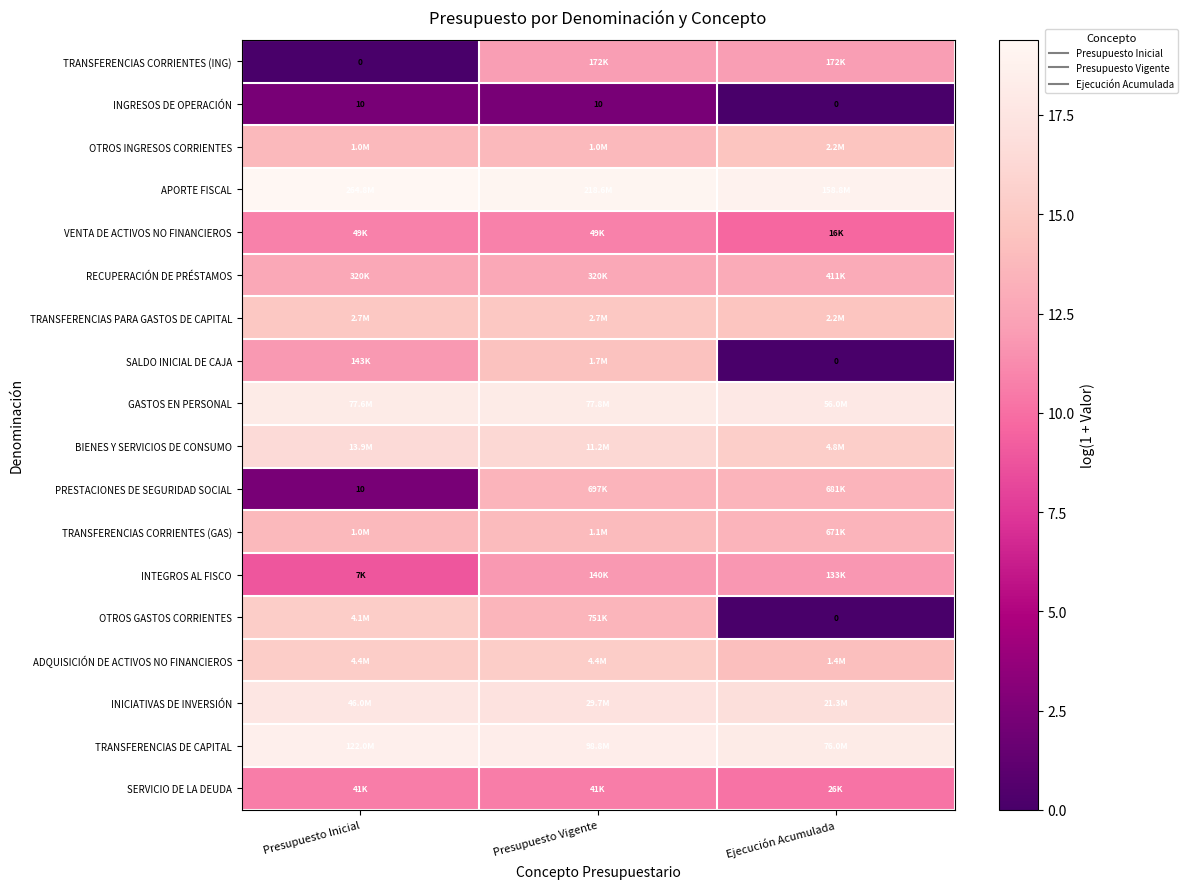

What is the total value across all series at Presupuesto Vigente?

248.8